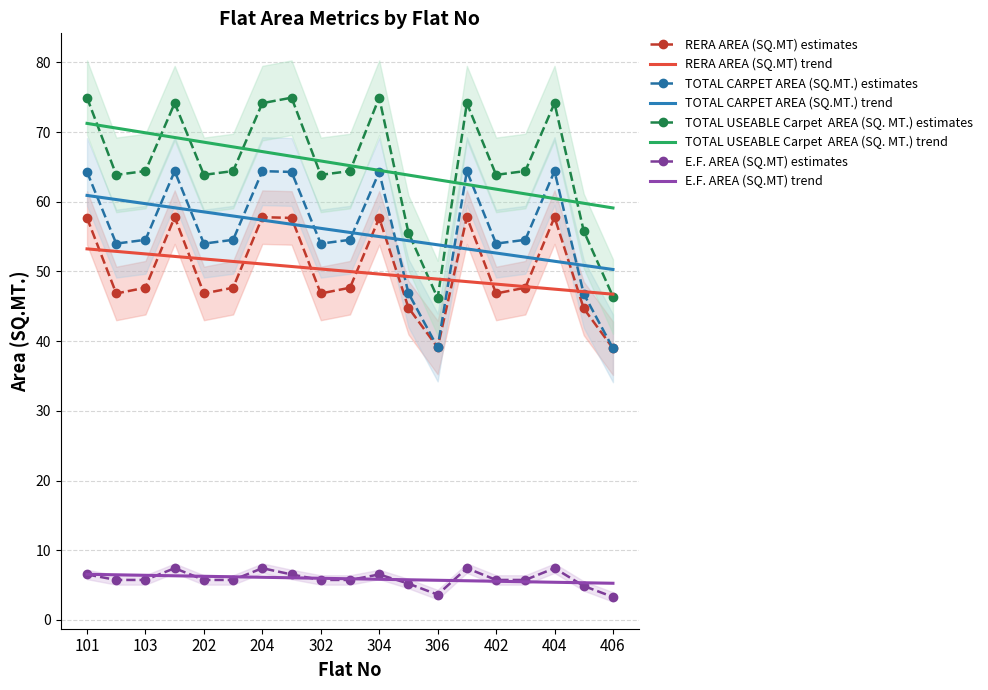

Does the chart have visible grid lines?

Yes